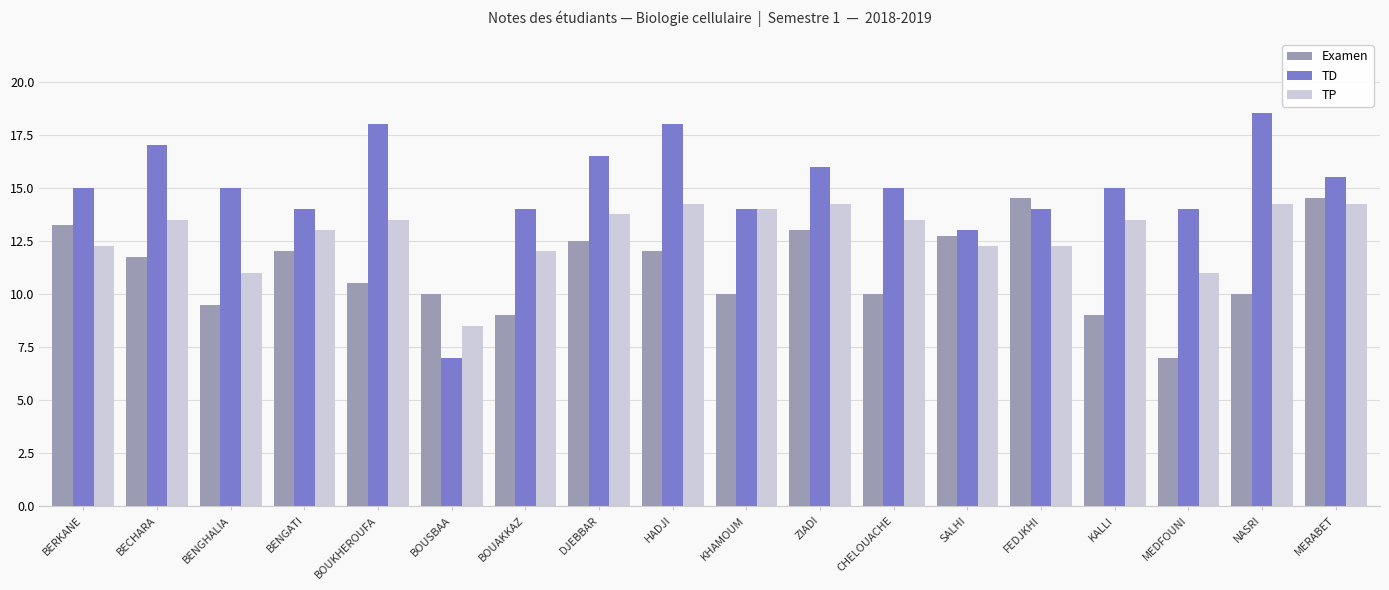

What is the label of the 15th bar from the right?

BENGATI